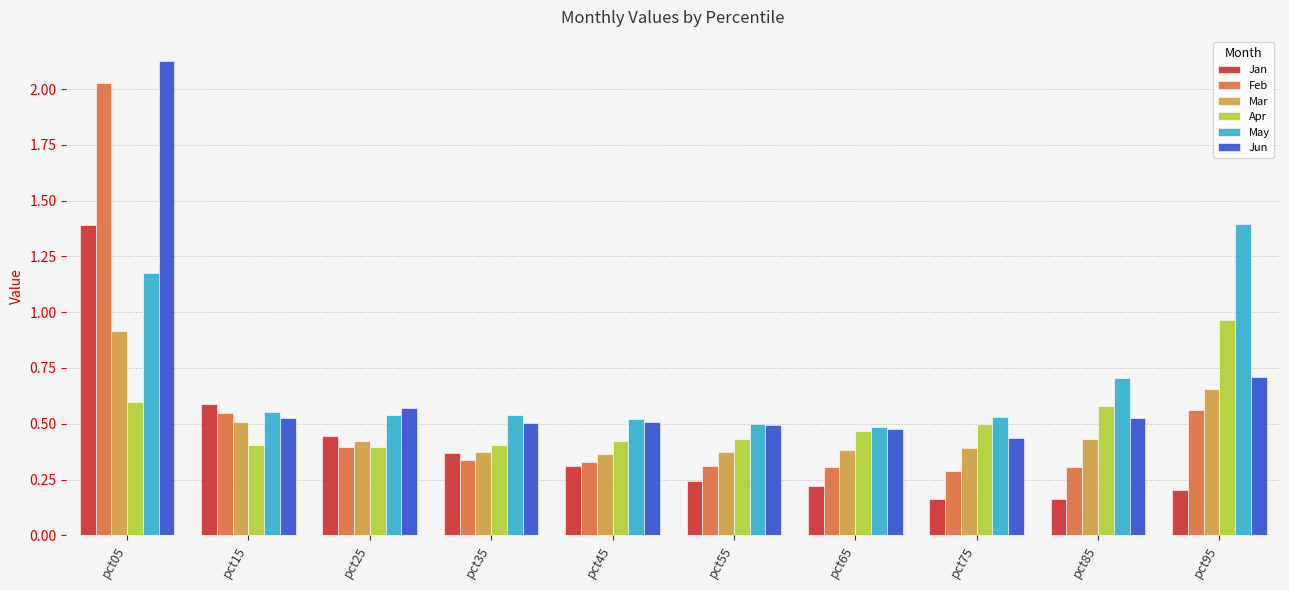

Which series has the largest range (max minus min)?

Feb